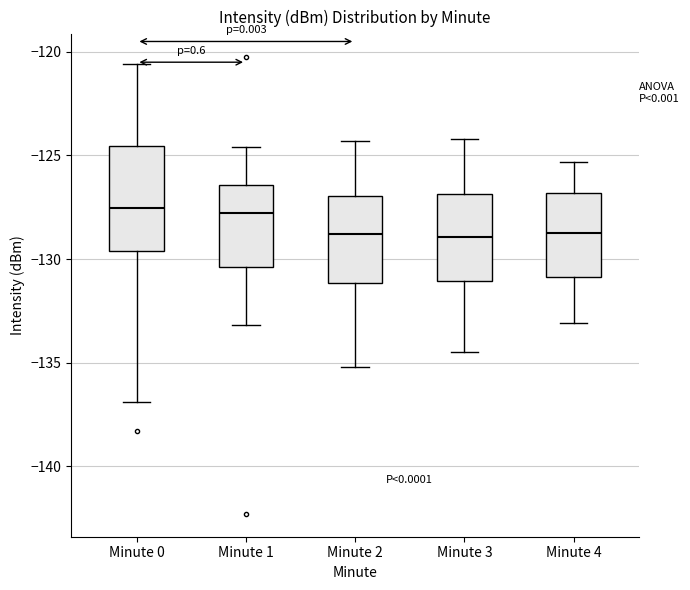

Which box is the tallest, from its lower edge to its upper edge?

Minute 0